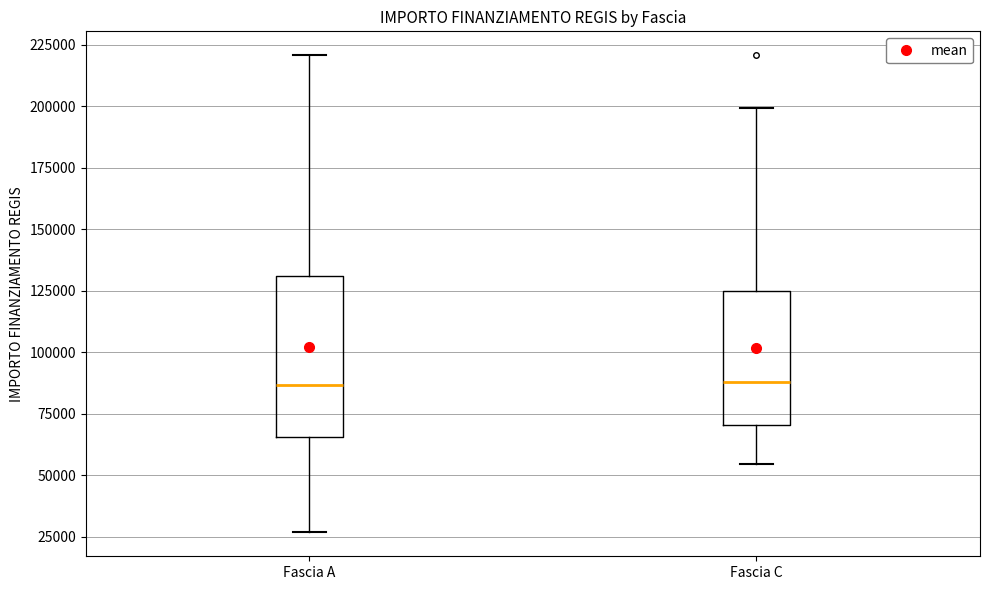

Reading left to right, transcribe this box plot: for each box, give where its median line is, the range the box spans, and where its two whiskers end, as read against the y-axis. The values are not printed on the chart, so give them approximately, as read against the axis.

Fascia A: median 85000, box 65000 to 130000, whiskers 25000 to 220000
Fascia C: median 90000, box 70000 to 125000, whiskers 55000 to 200000